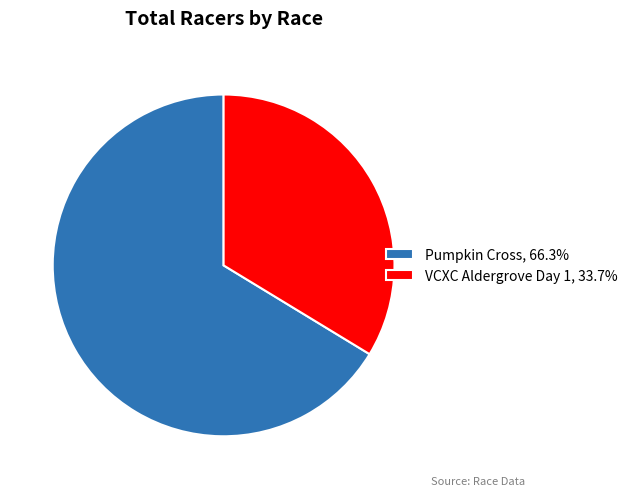

Is the sum of VCXC Aldergrove Day 1 and Pumpkin Cross greater than half?

Yes